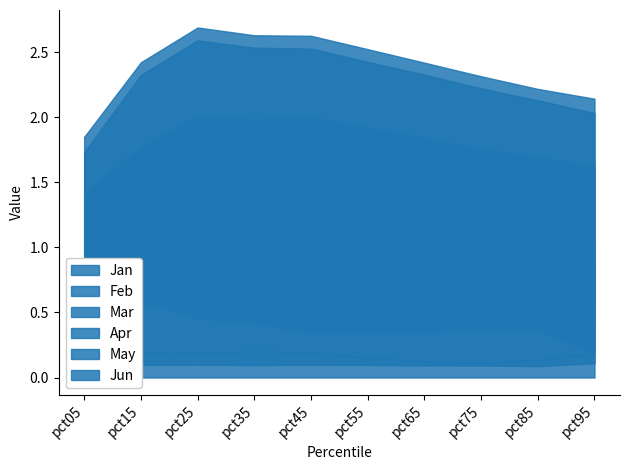

How many interior local peaks does the Jan series have?

2